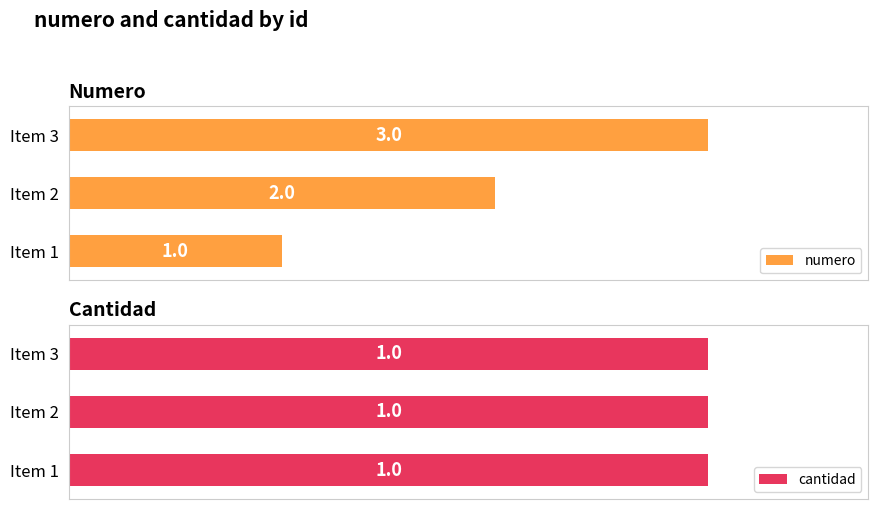

How many distinct data groups are displayed?

2